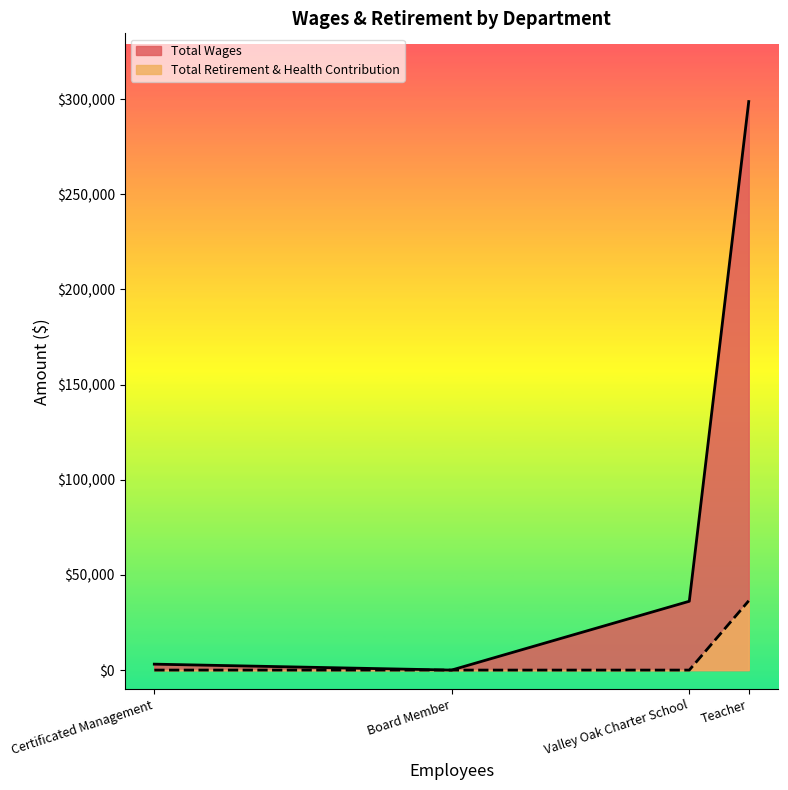

Reading left to right, extract all data points from this chart.

Total Wages: Teacher=298697	Valley Oak Charter School=36162	Certificated Management=3119	Board Member=0
Total Retirement & Health Contribution: Teacher=36414	Valley Oak Charter School=0	Certificated Management=0	Board Member=0